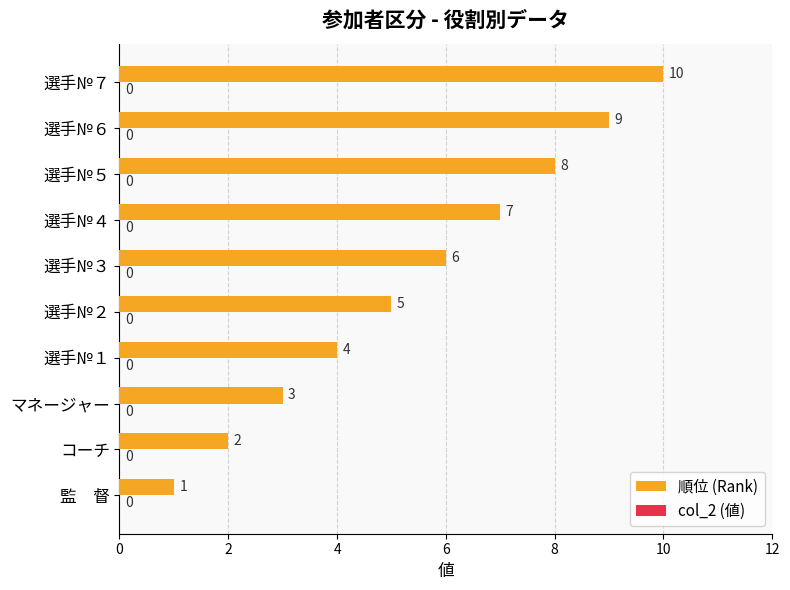

Rank the categories by value from lowest to highest.

監　督, コーチ, マネージャー, 選手№１, 選手№２, 選手№３, 選手№４, 選手№５, 選手№６, 選手№７